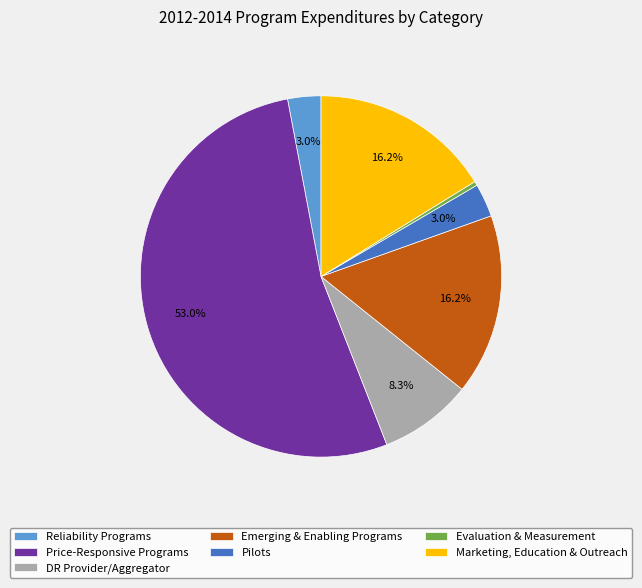

Which slice is the largest?

Price-Responsive Programs